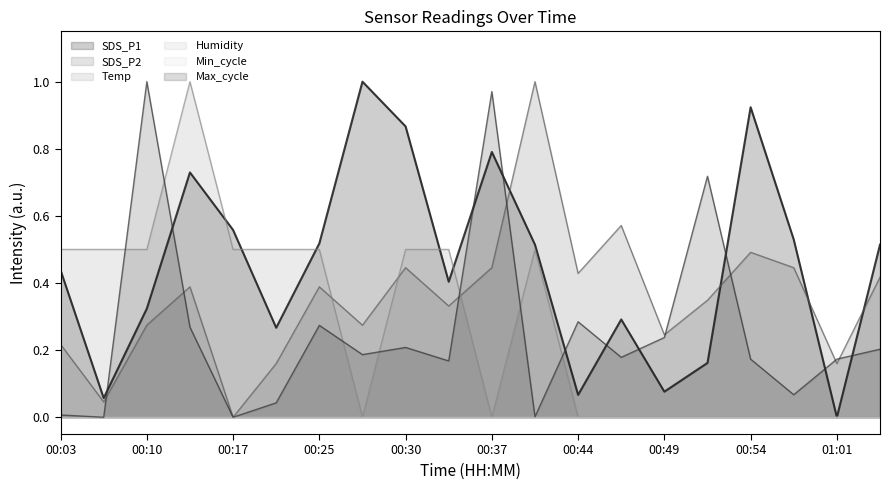

Between 00:44 and 00:30, which is larger?

00:30